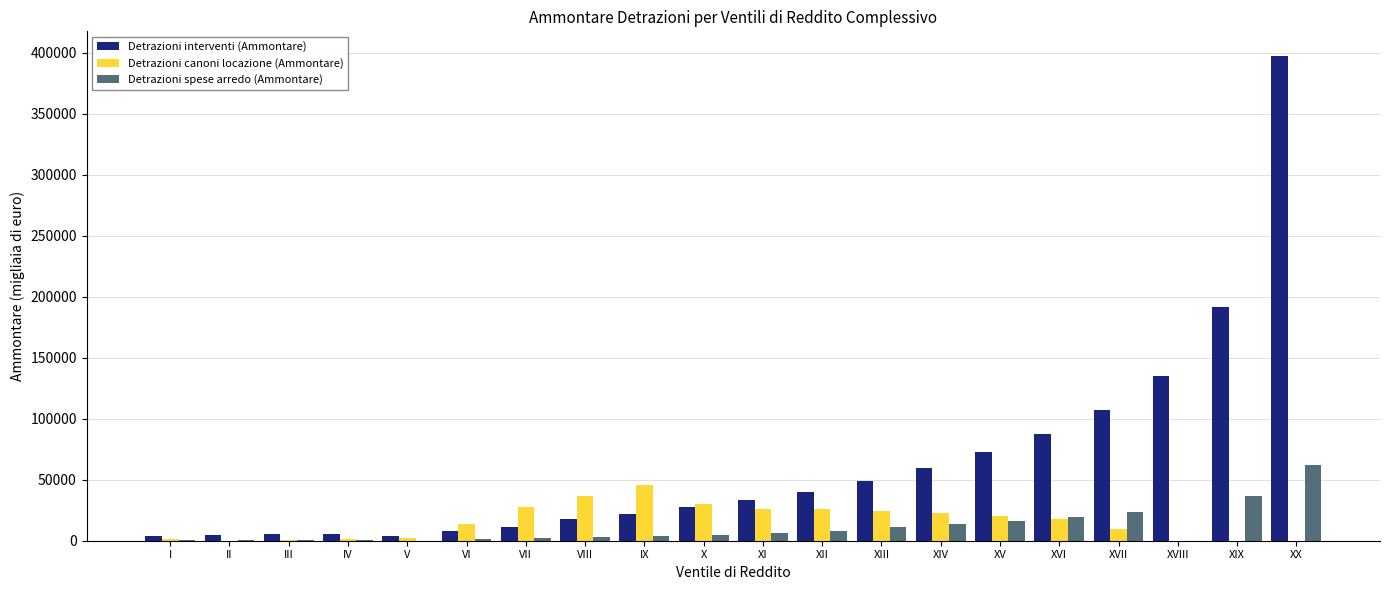

Which series has the largest total across all categories?

Detrazioni interventi (Ammontare)